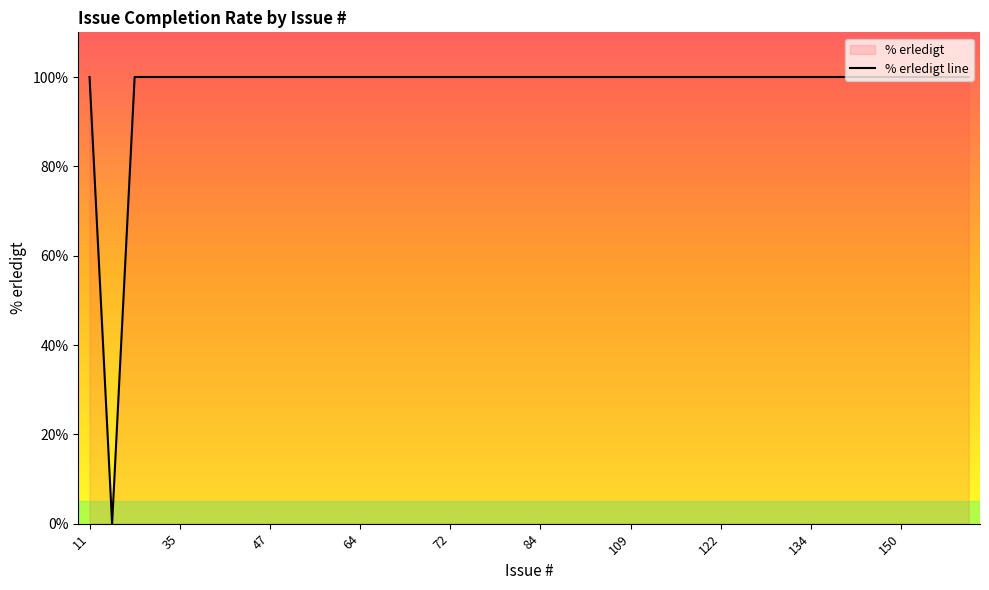

What is the average value?

98